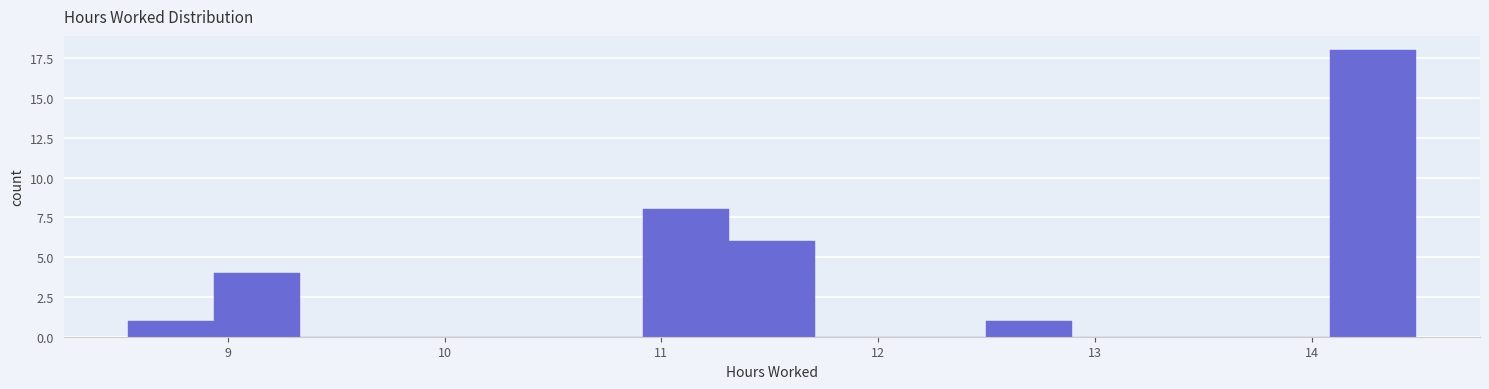

Read against the x-axis, roughly where is the centre of the tallest bar?

14.3